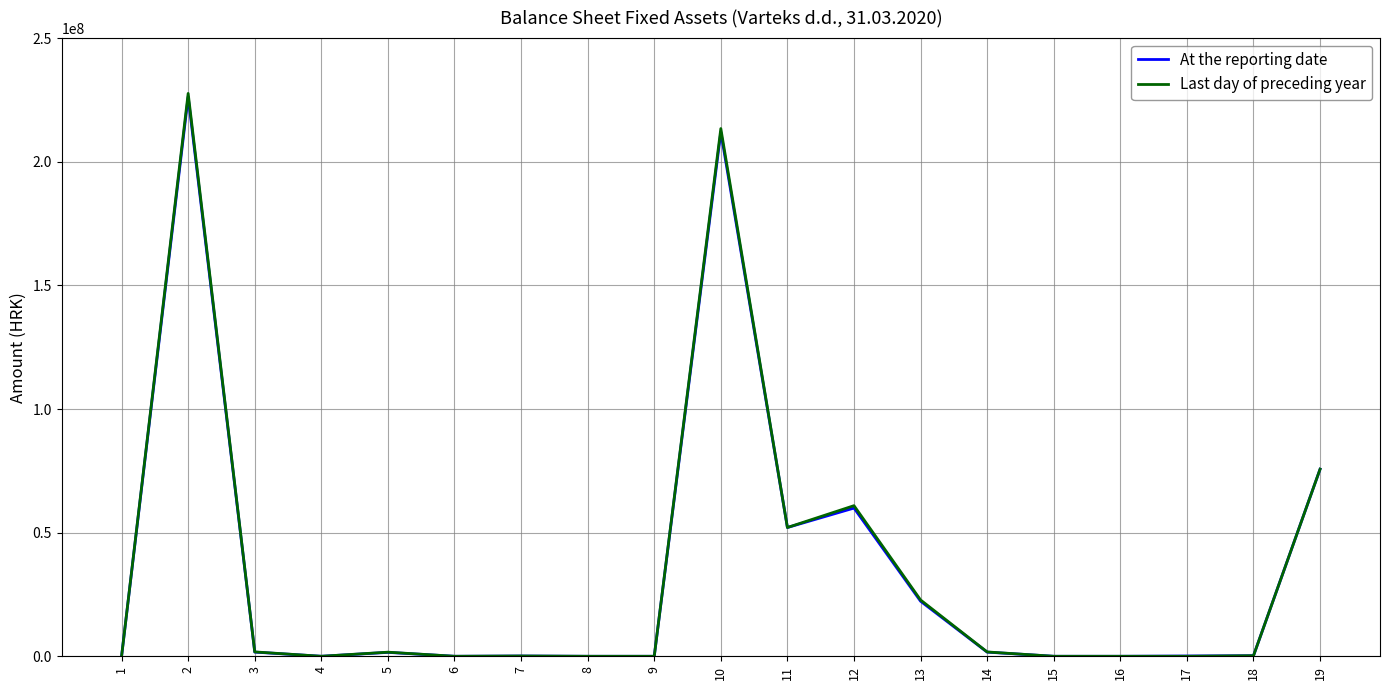

True or false: Last day of preceding year has more than 2 points higher than both neighbors.

True